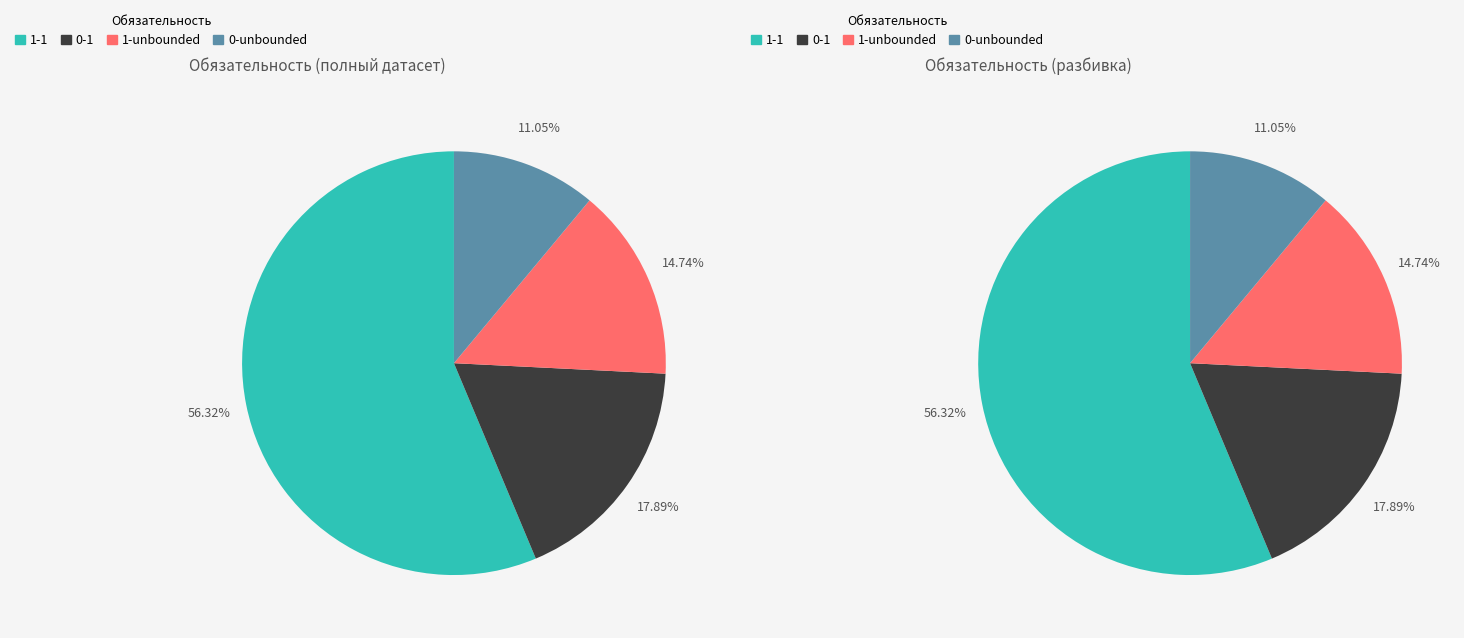

Do 1-1 and 0-1 together represent more than half of the pie?

Yes